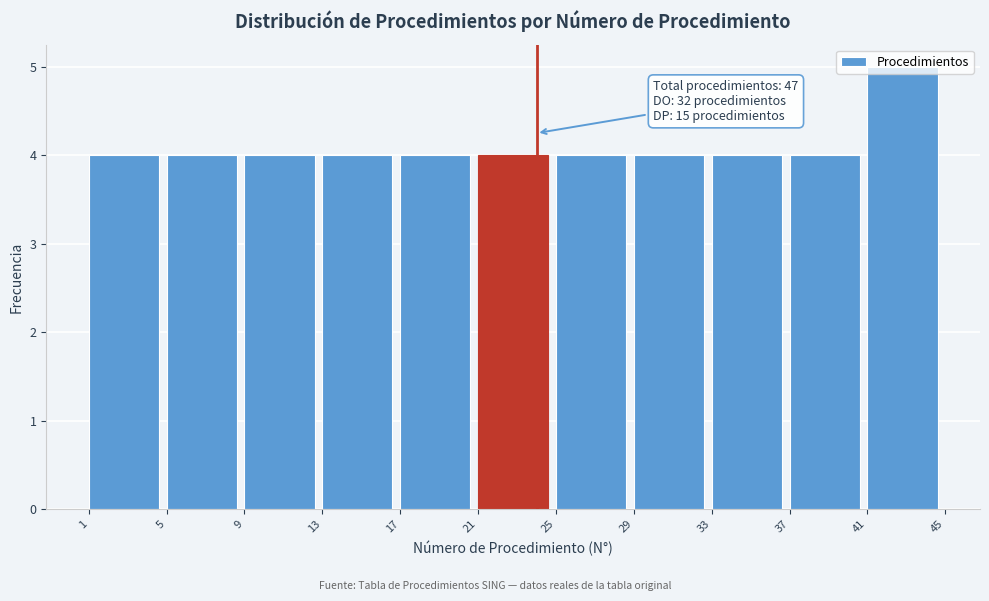

Over which range of the x-axis is the bar tallest?

41 to 45